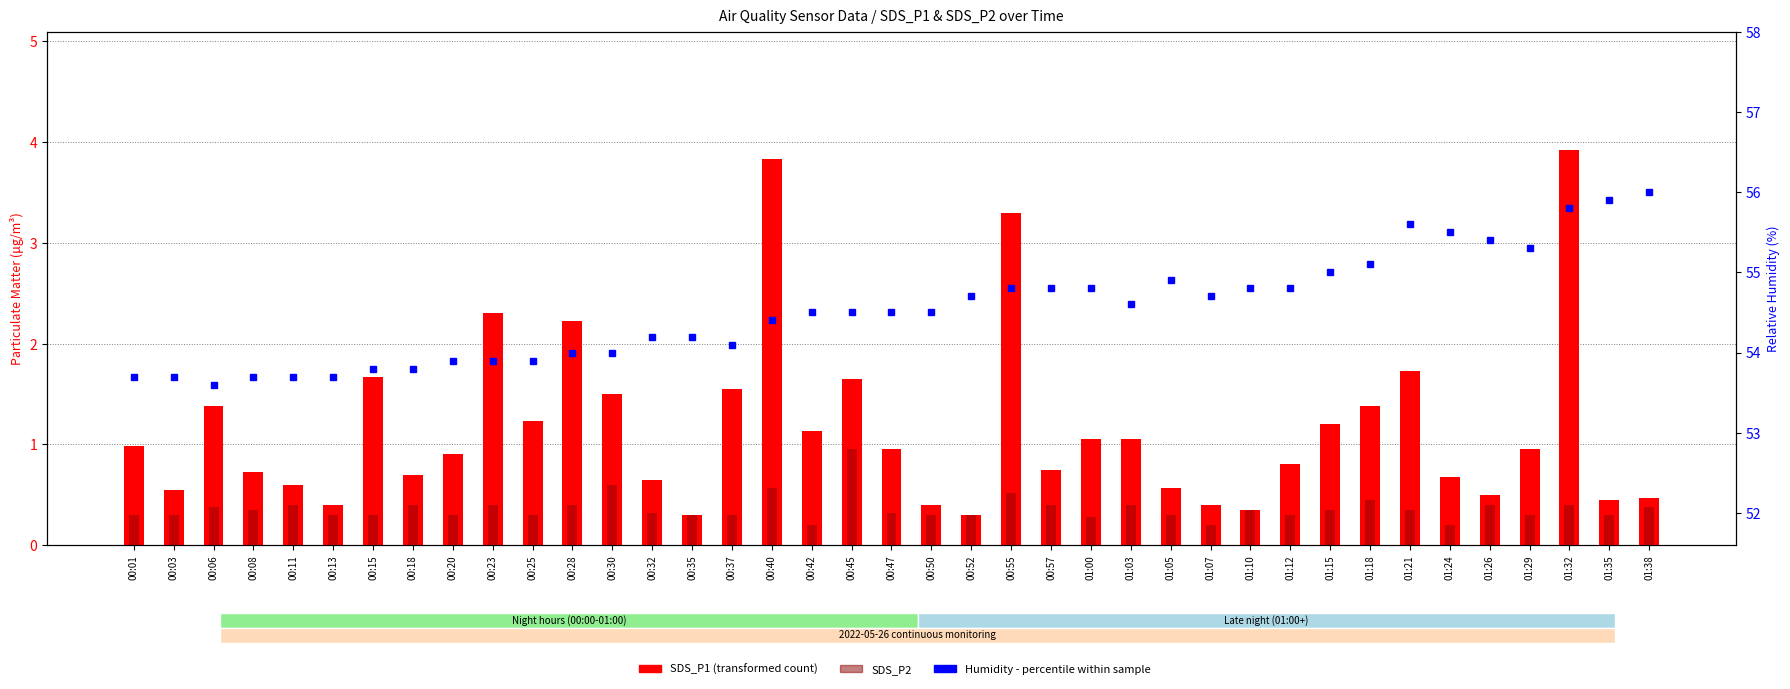

Rank the categories by Humidity (%) value from lowest to highest.

00:06, 00:01, 00:03, 00:08, 00:11, 00:13, 00:15, 00:18, 00:20, 00:23, 00:25, 00:28, 00:30, 00:37, 00:32, 00:35, 00:40, 00:42, 00:45, 00:47, 00:50, 01:03, 00:52, 01:07, 00:55, 00:57, 01:00, 01:10, 01:12, 01:05, 01:15, 01:18, 01:29, 01:26, 01:24, 01:21, 01:32, 01:35, 01:38